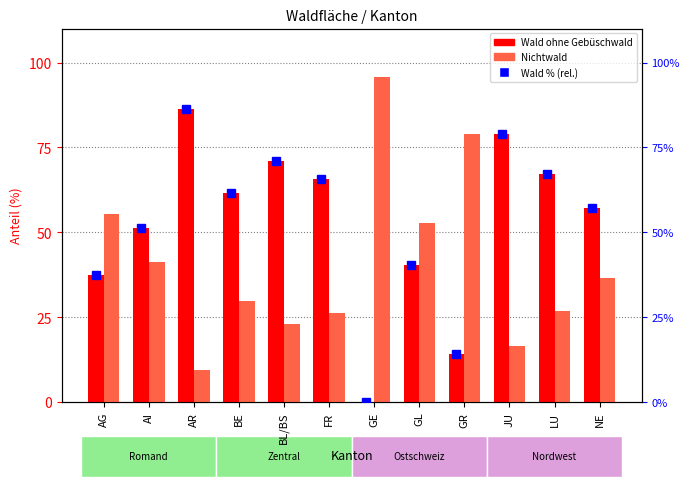

At which label is Wald ohne Gebüschwald closest to 43?

GL